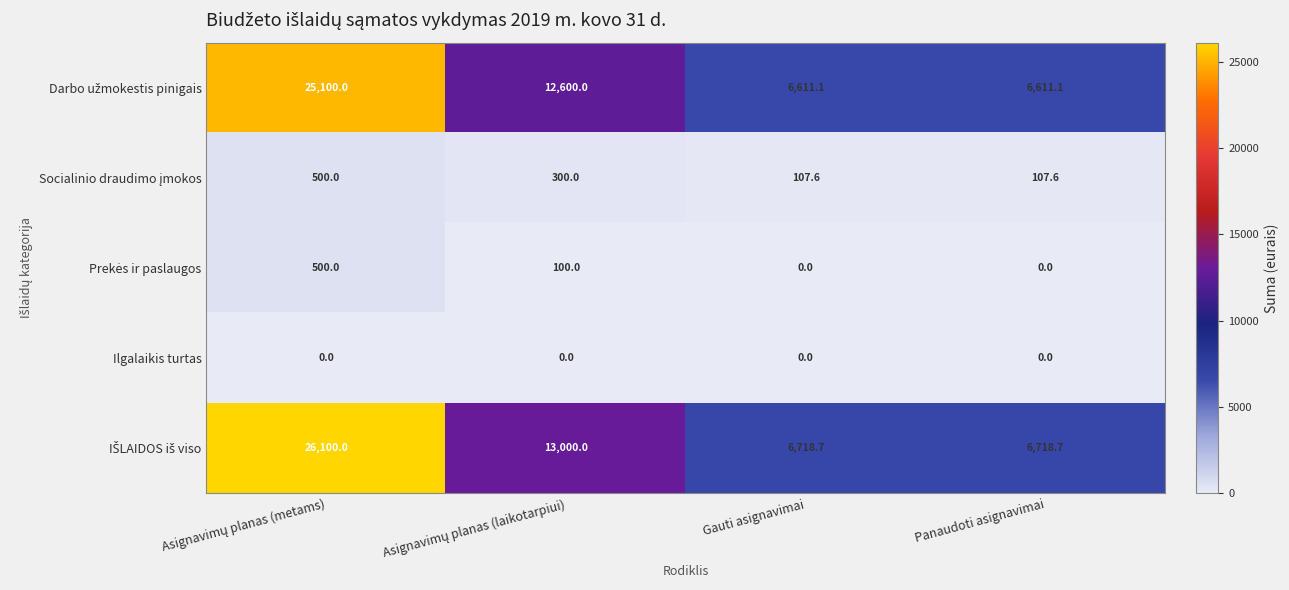

What is the total value across all series at Gauti asignavimai?

13437.4